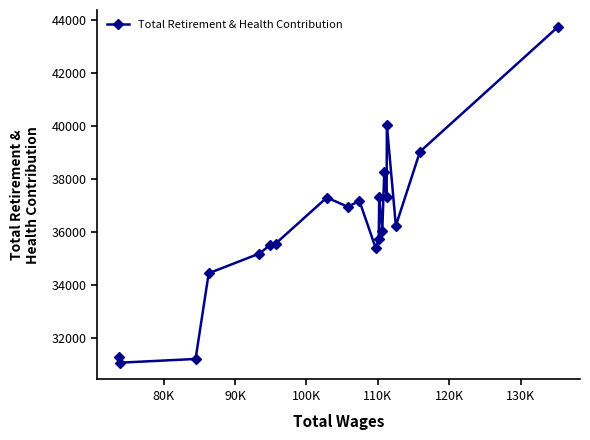

What is the value of the 3rd point from the left?

31210